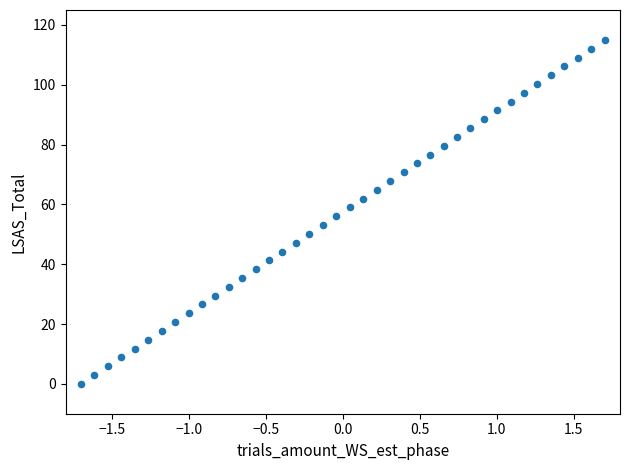

What is the range of X values (max minus min)?

3.4